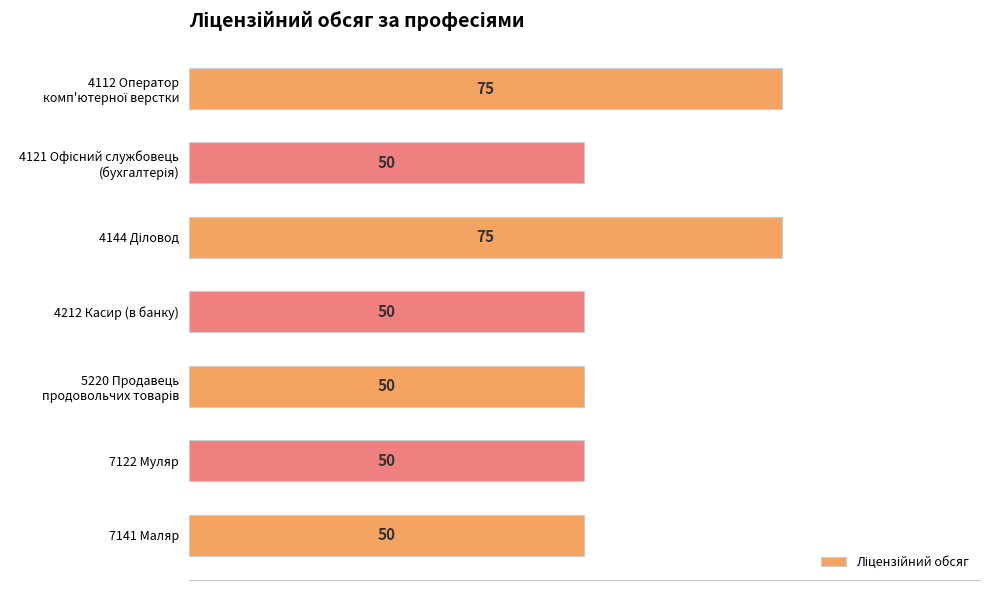

Are the bars grouped side by side (vs. stacked)?

No